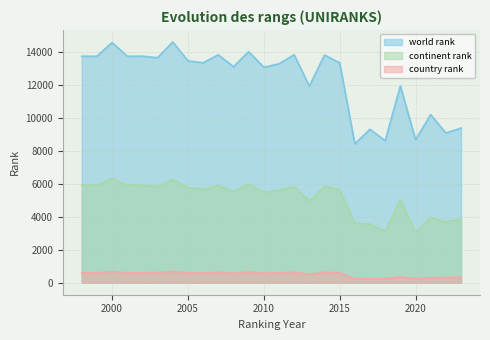

Reading left to right, what are all the values shown in this chart?

world rank: 13718	13718	14549	13718	13721	13630	14582	13439	13322	13804	13082	13997	13053	13259	13809	11907	13790	13319	8413	9294	8596	11920	8661	10179	9067	9368
continent rank: 5908	5908	6315	5908	5907	5811	6267	5746	5665	5883	5510	5981	5483	5587	5831	4931	5847	5615	3605	3543	3118	5016	3041	3940	3682	3860
country rank: 596	596	671	596	597	613	685	585	585	625	564	644	575	593	632	502	629	594	239	242	241	352	240	284	317	326